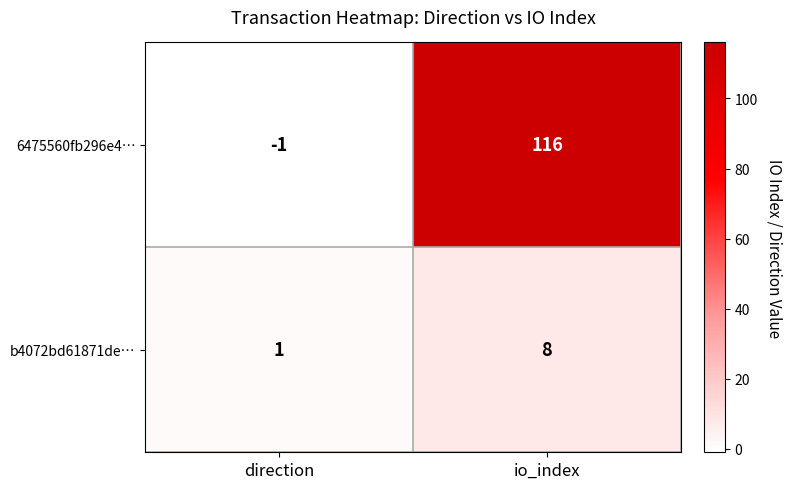

What is the maximum value shown in the chart?

116